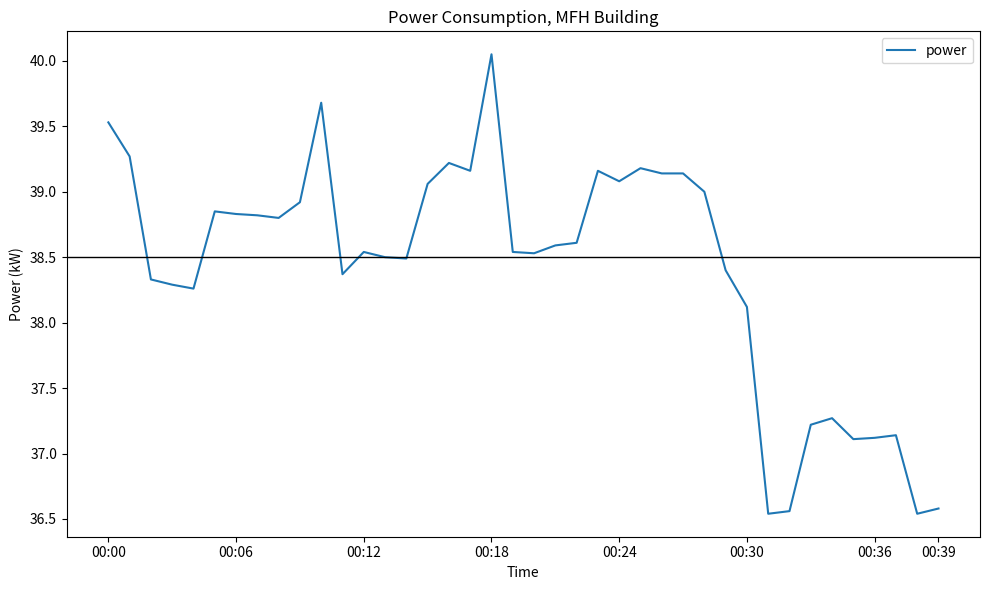

What is the difference between the maximum and minimum values?

3.5